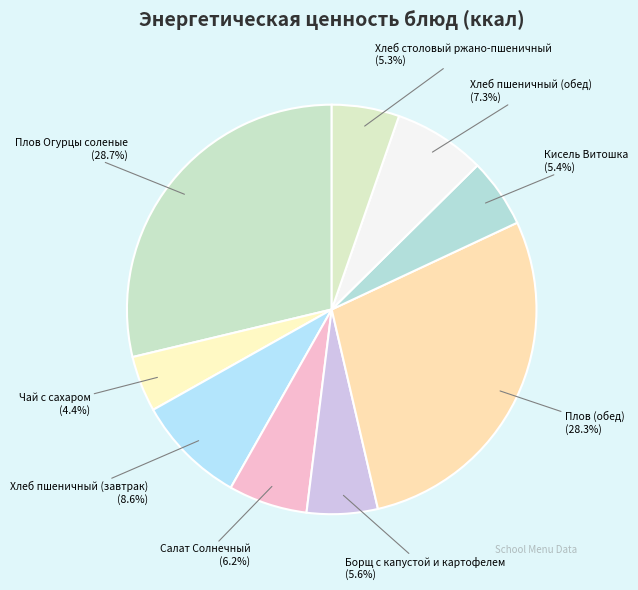

Which has a higher value, Чай с сахаром or Салат Солнечный?

Салат Солнечный